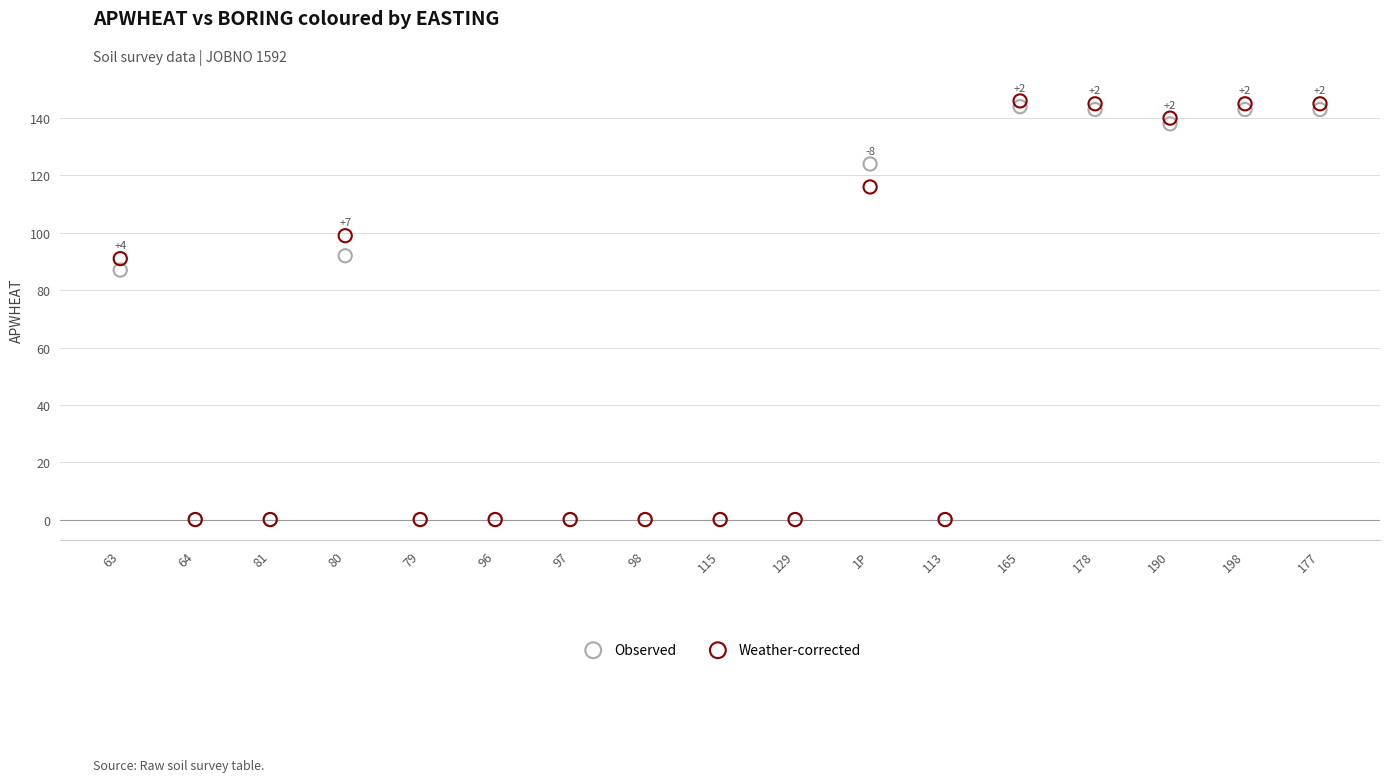

What are all the series names shown in the legend?

Observed, Weather-corrected